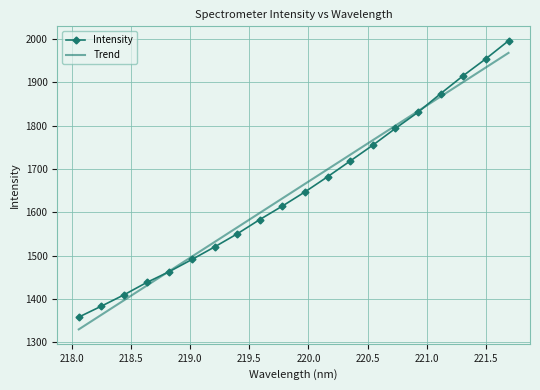

What is the smallest value displayed?

1357.7